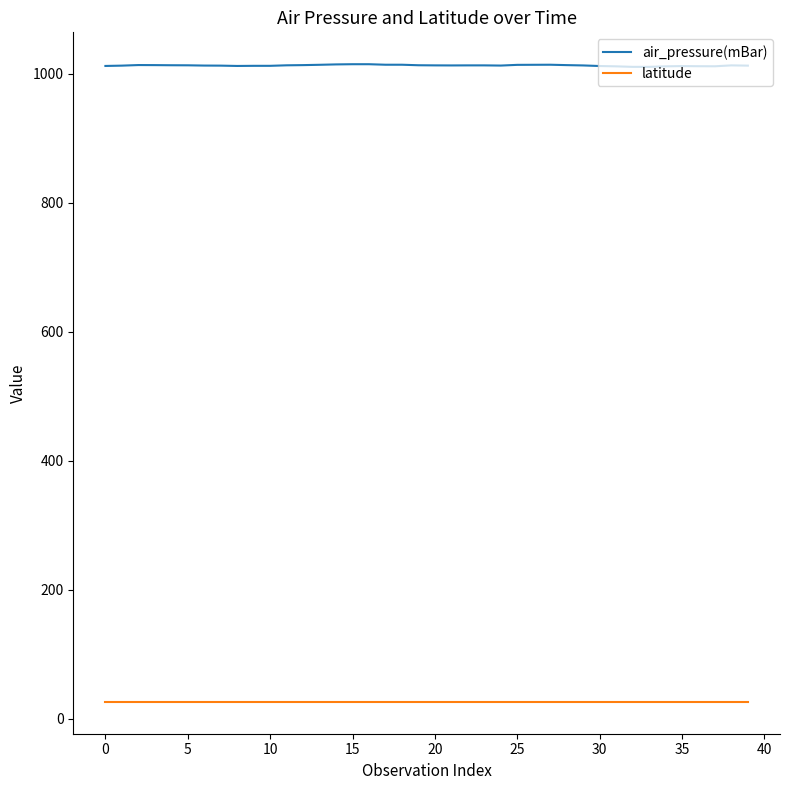

List the series in order of their peak value, highest first.

air_pressure(mBar), latitude